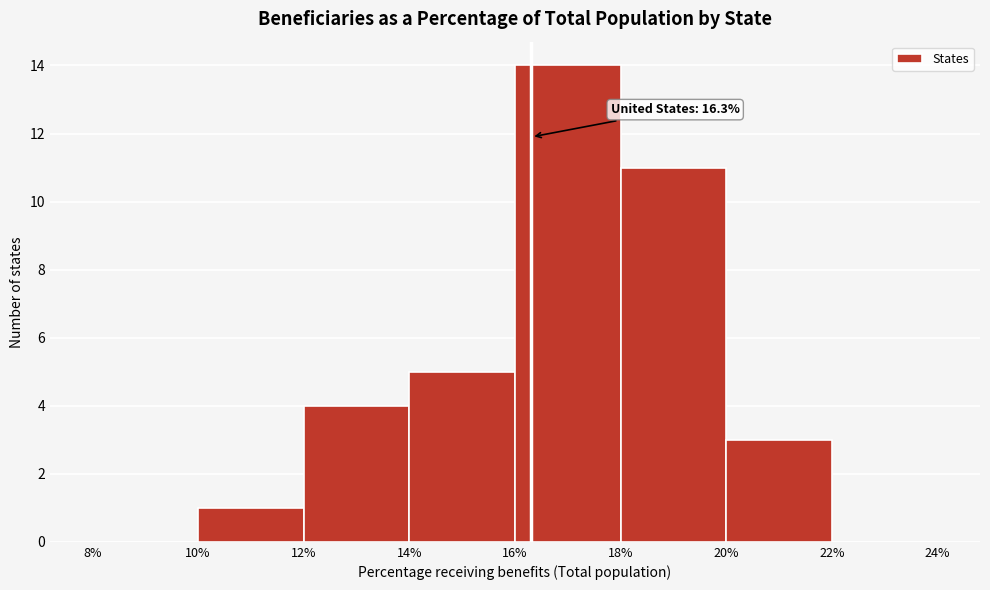

Over which range of the x-axis is the bar tallest?

16% to 18%